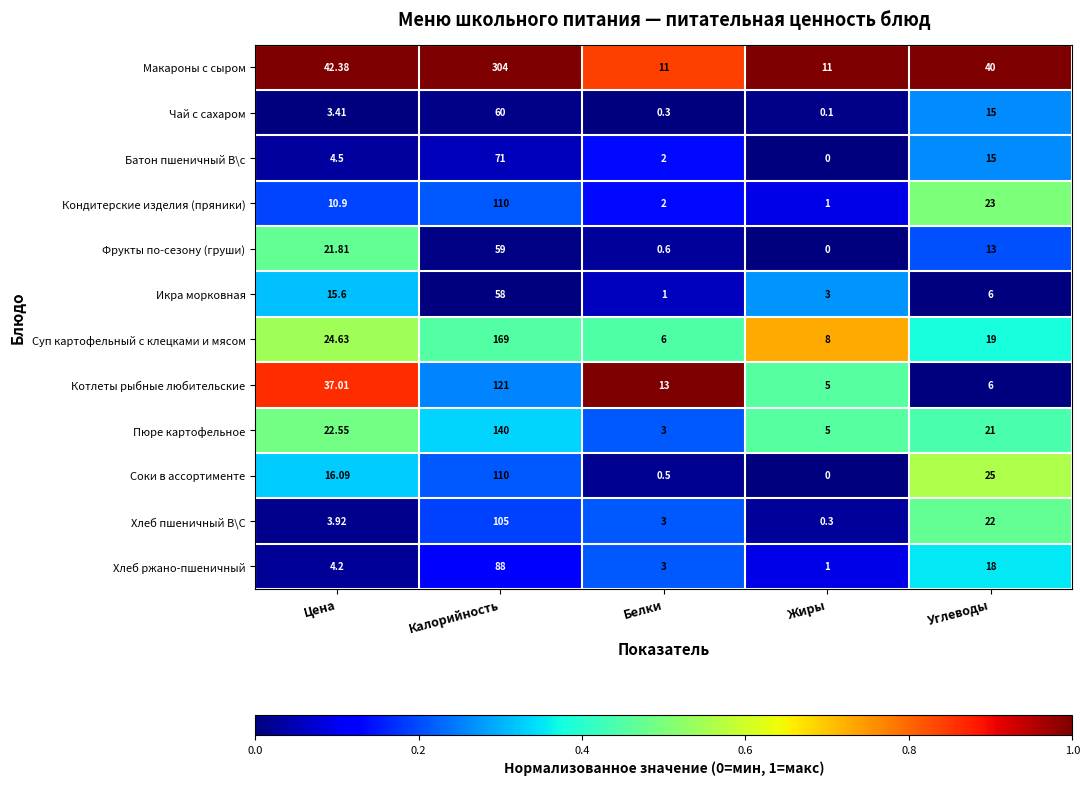

List the labels in order of Батон пшеничный В\с value, largest first.

Калорийность, Углеводы, Цена, Белки, Жиры